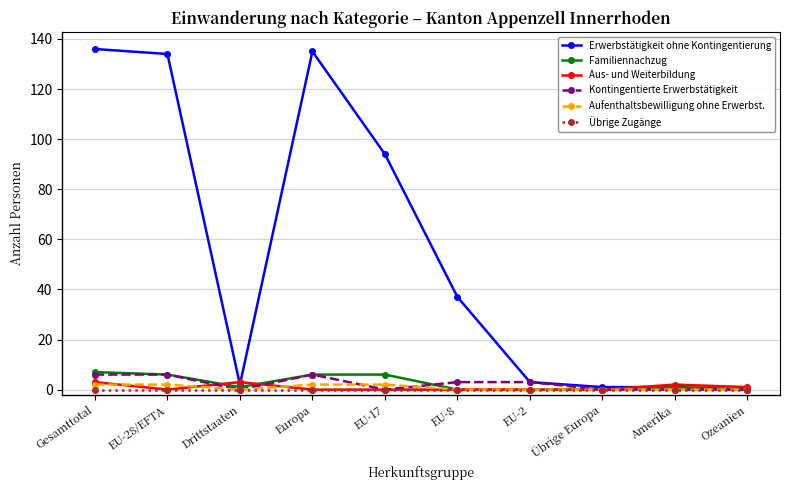

True or false: Kontingentierte Erwerbstätigkeit has a value of 0 at Drittstaaten.

True